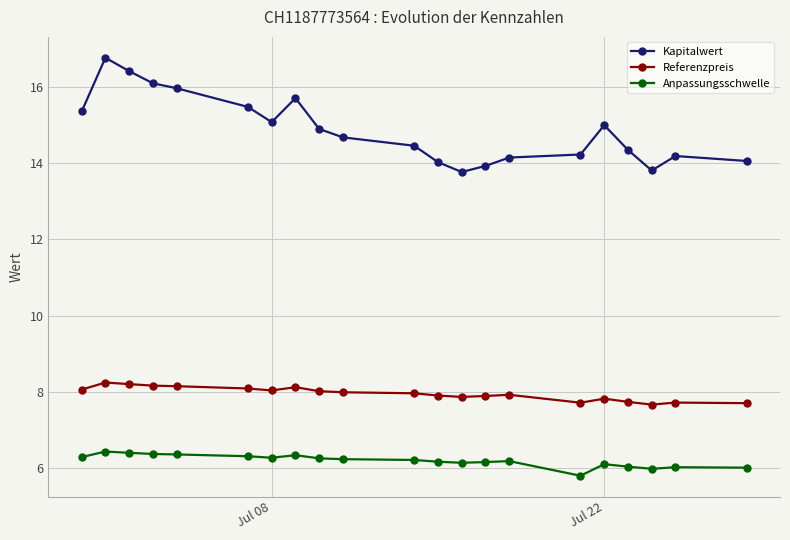

Which series has the widest spread of values?

Kapitalwert